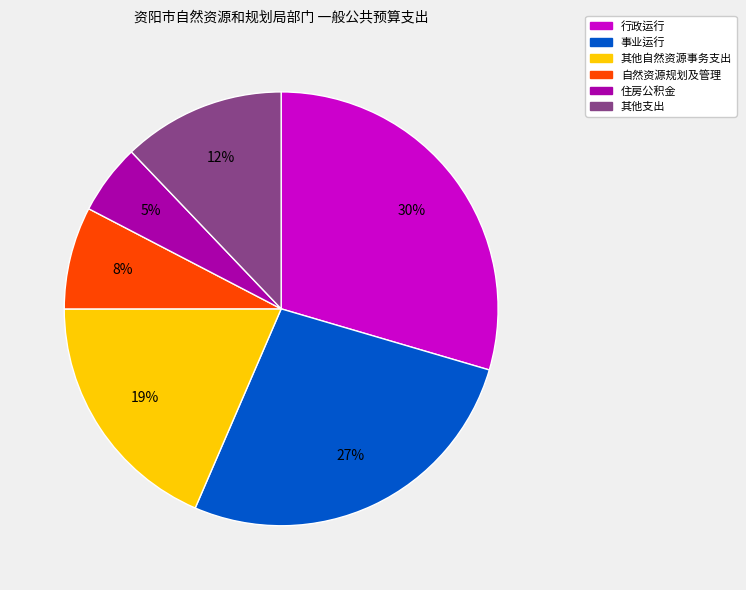

To the nearest percent, what is the average slice percentage?

17%